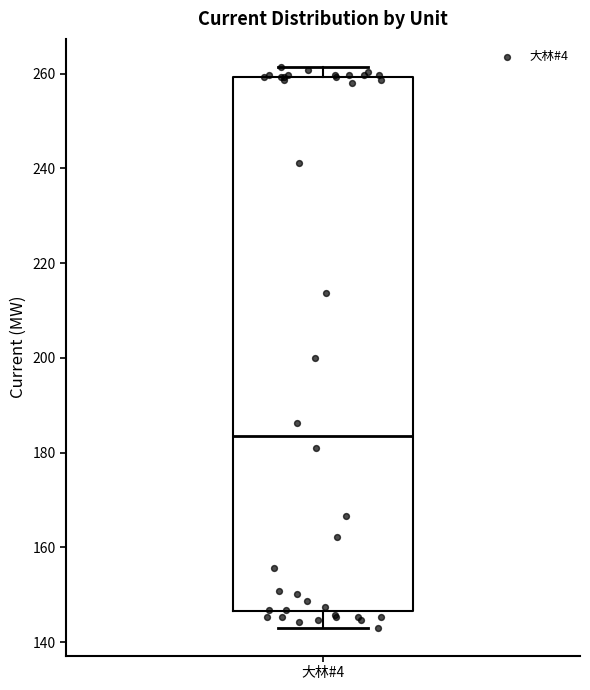

Read this box plot against the y-axis: the position of the median line, the range covered by the box, and the ends of both whiskers. The values are not printed on the chart, so give them approximately, as read against the axis.

median 184, box 146 to 260, whiskers 144 to 262